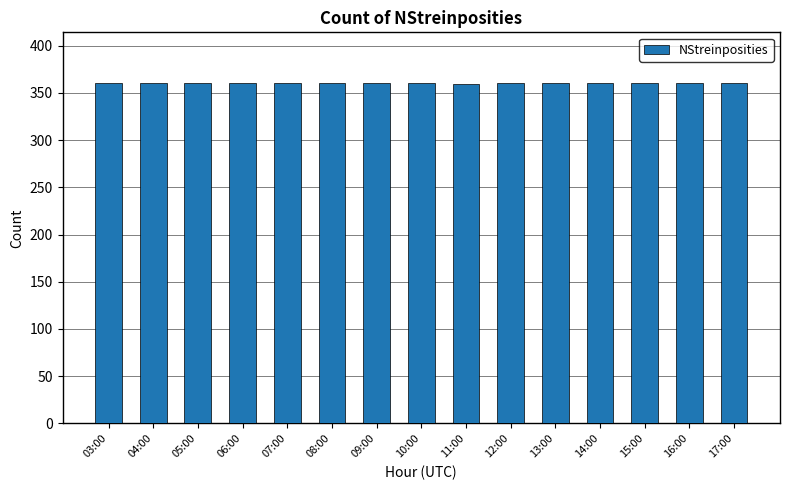

What position from the right is 14:00?

4